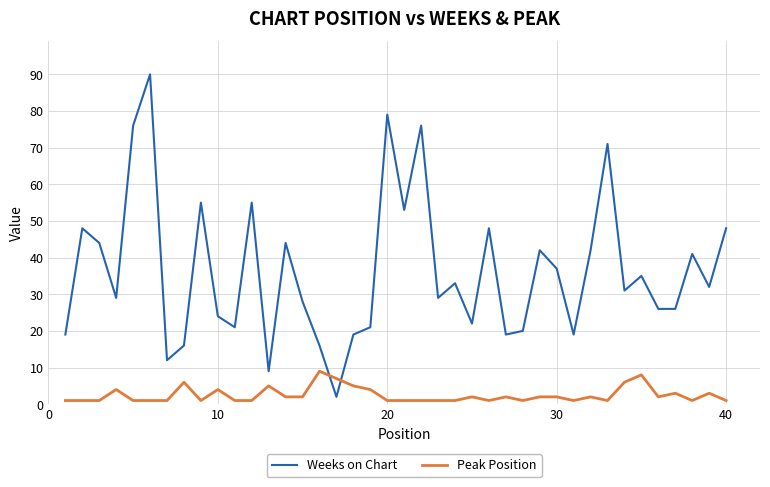

How many intersections are there between Peak Position and Weeks on Chart?

2